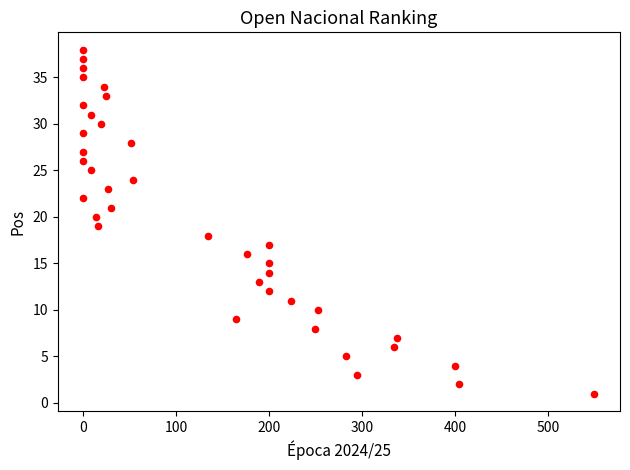

What is the range of X values (max minus min)?

550